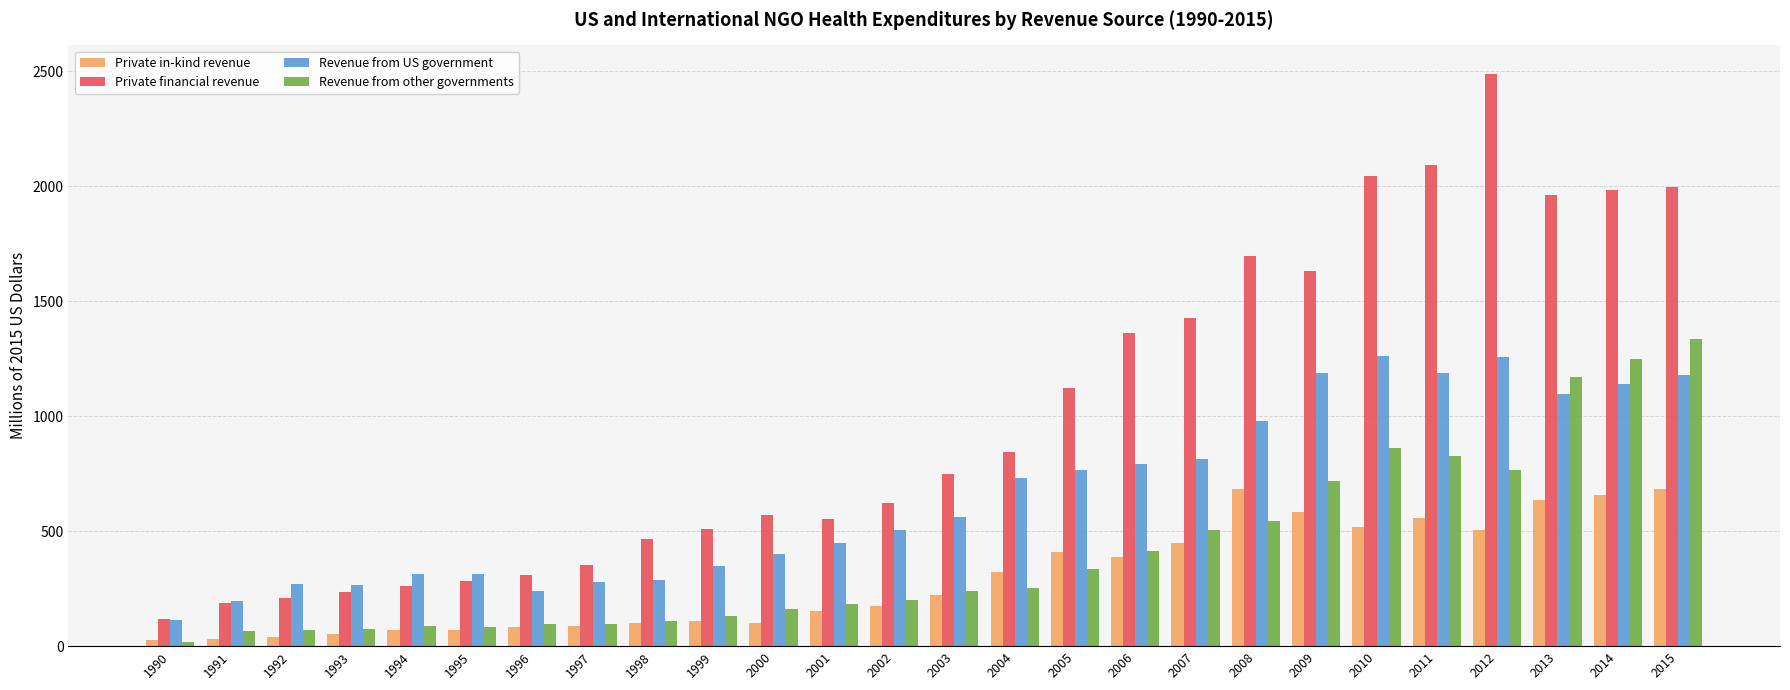

What is the average value of the Revenue from US government series?

651.6